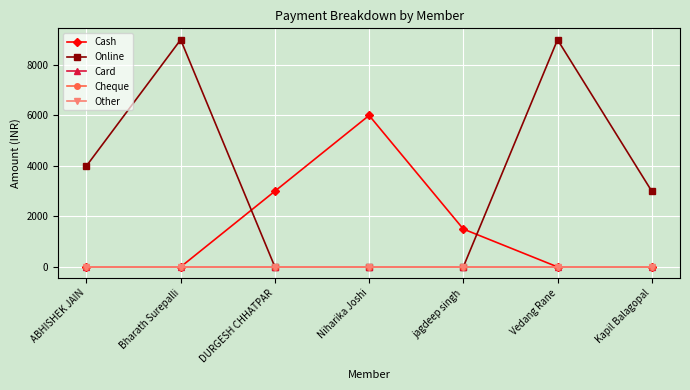

Which series has the largest range (max minus min)?

Online